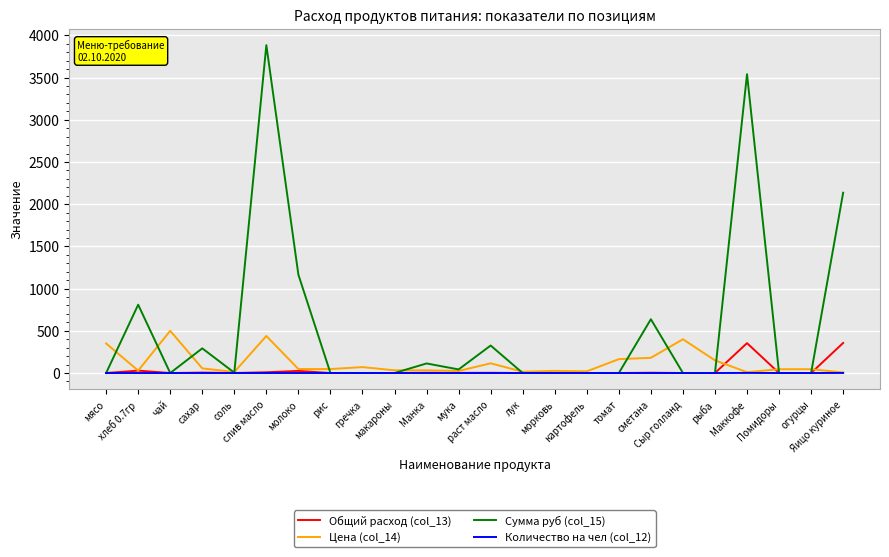

Which series has the largest range (max minus min)?

Сумма руб (col_15)